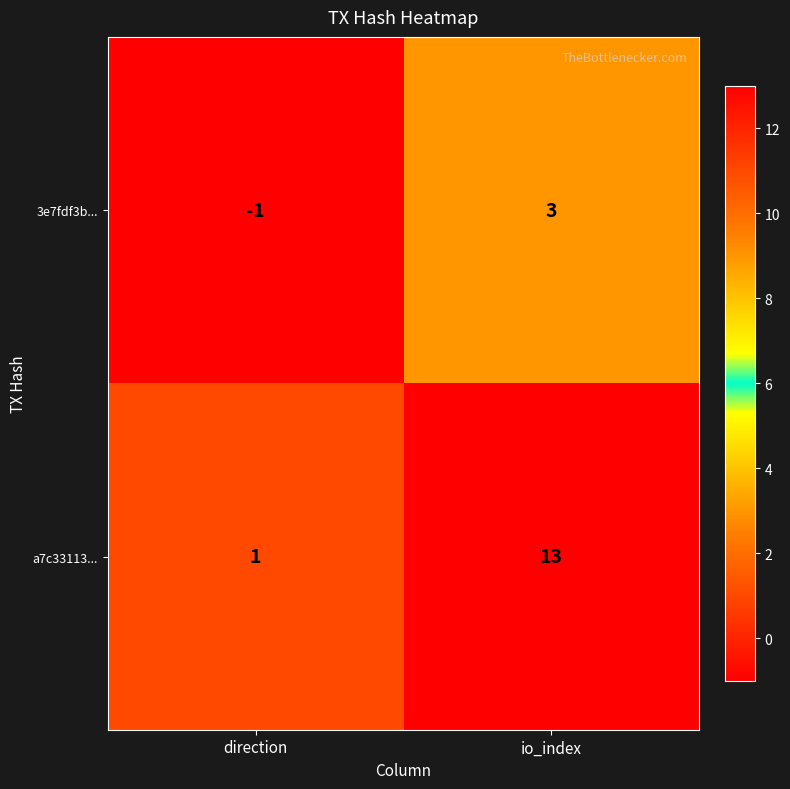

Reading left to right, list all the values displayed in this chart.

3e7fdf3b...: direction=-1	io_index=3
a7c33113...: direction=1	io_index=13